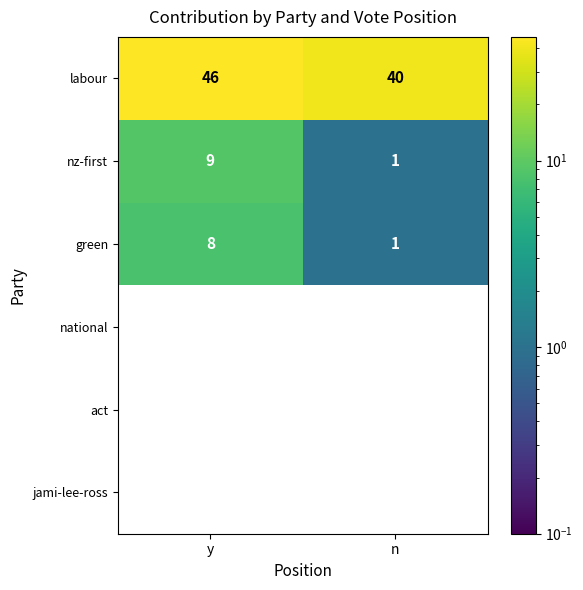

At how many categories does at least one series exceed 27?

2